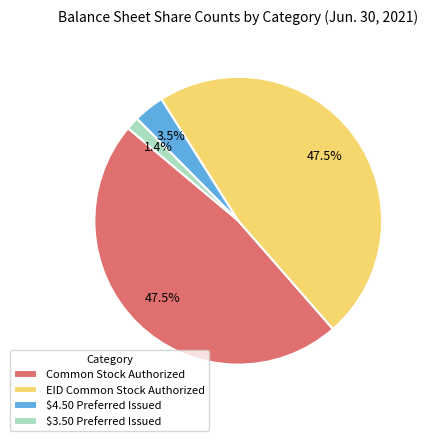

Which has a higher value, $3.50 Preferred Issued or $4.50 Preferred Issued?

$4.50 Preferred Issued